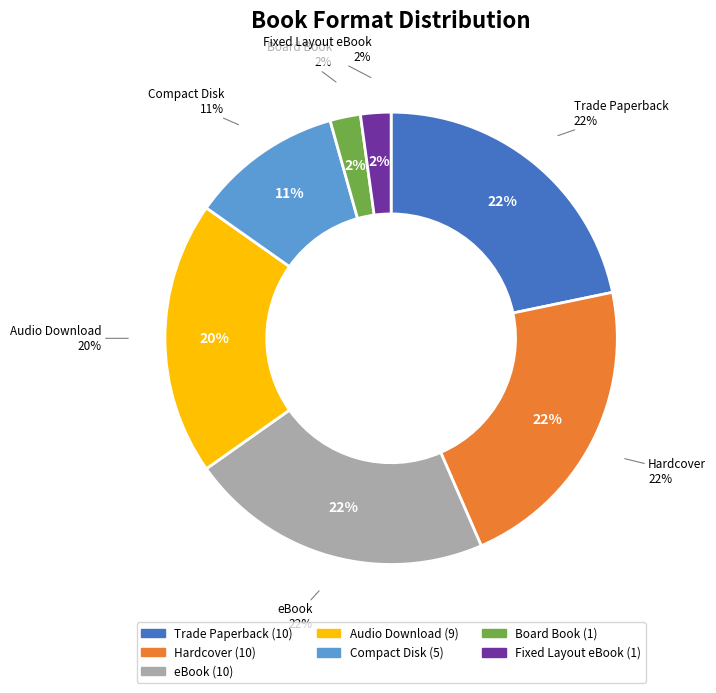

Does any single category account for the majority?

No